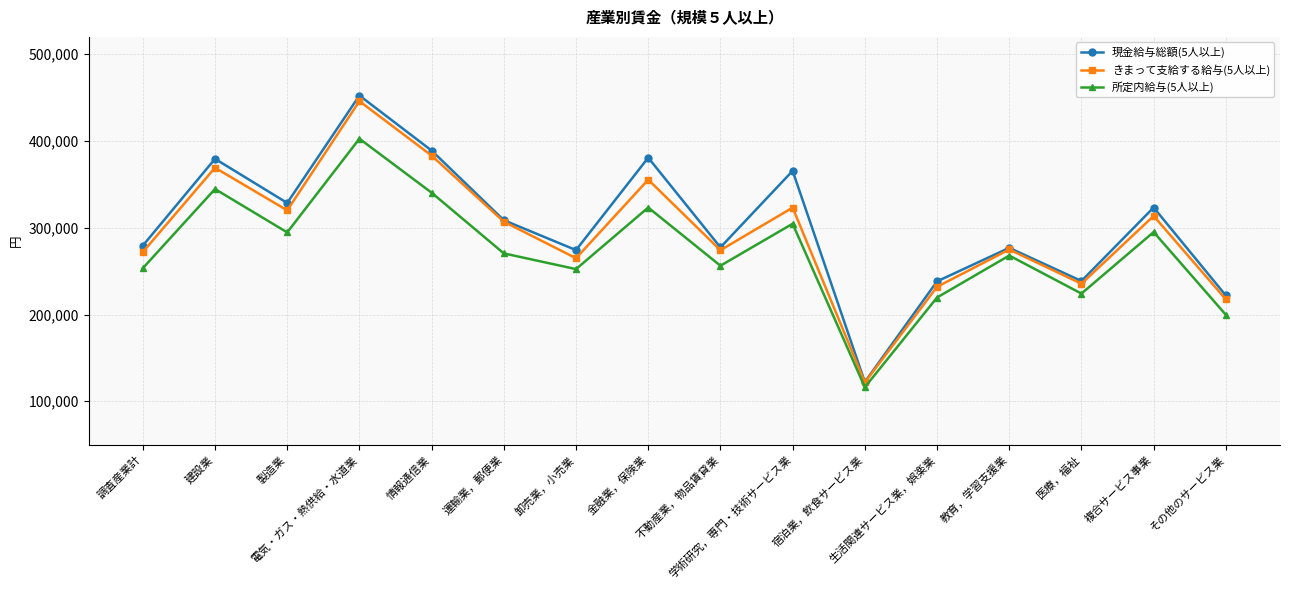

What is the lowest value of the 現金給与総額(5人以上) series?

122237